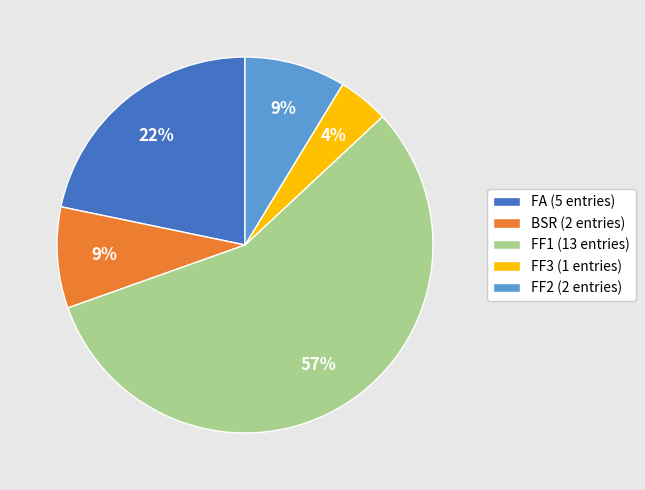

The FF3 slice represents 13% of the pie. True or false?

False